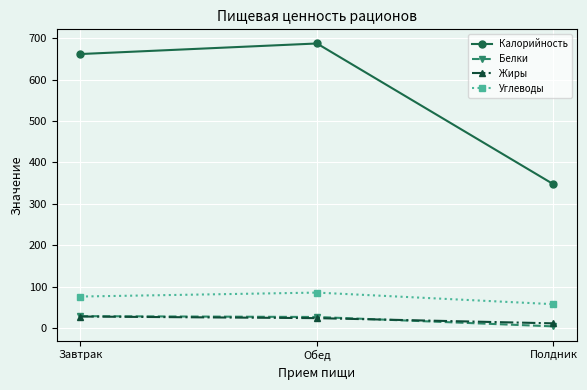

What is the difference between the maximum and second lowest values in the Белки series?

2.0